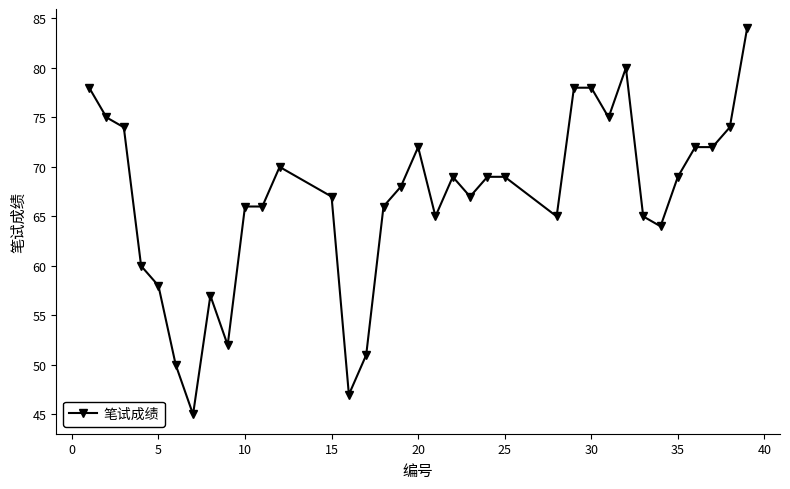

True or false: the data has more than 1 interior local peaks.

True